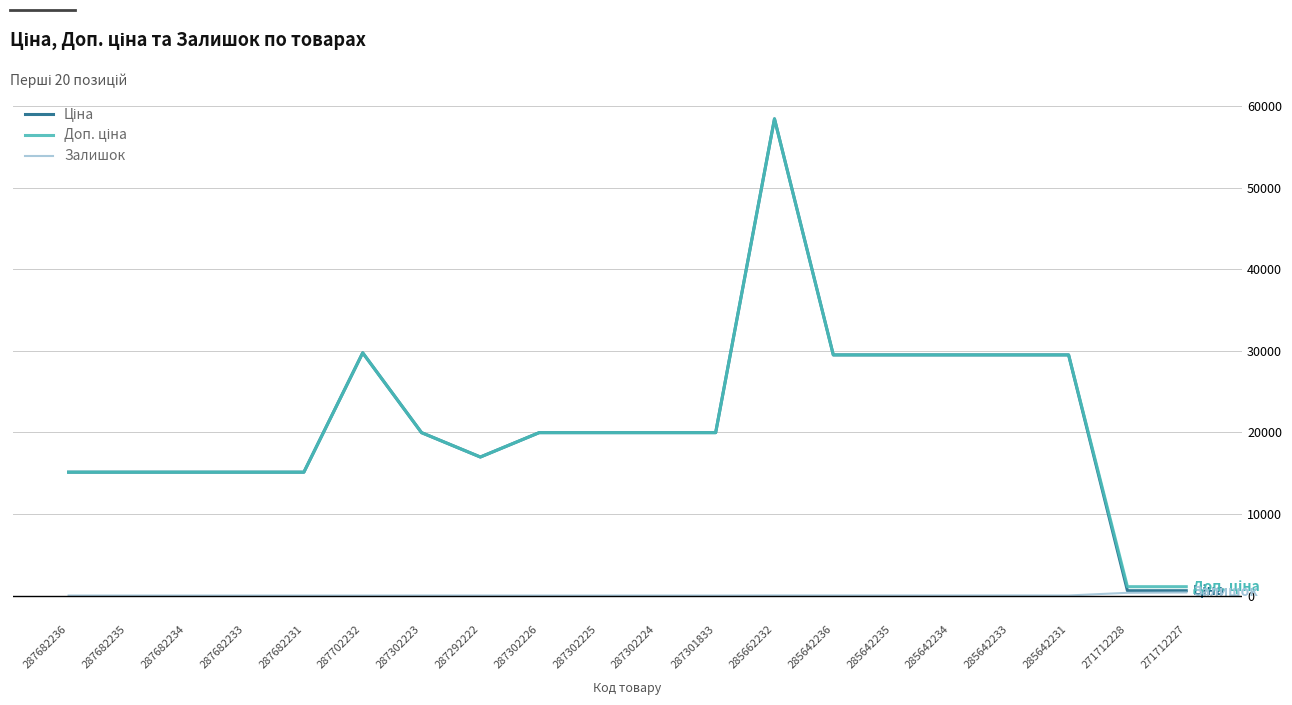

What is the maximum value for Залишок?

374.0